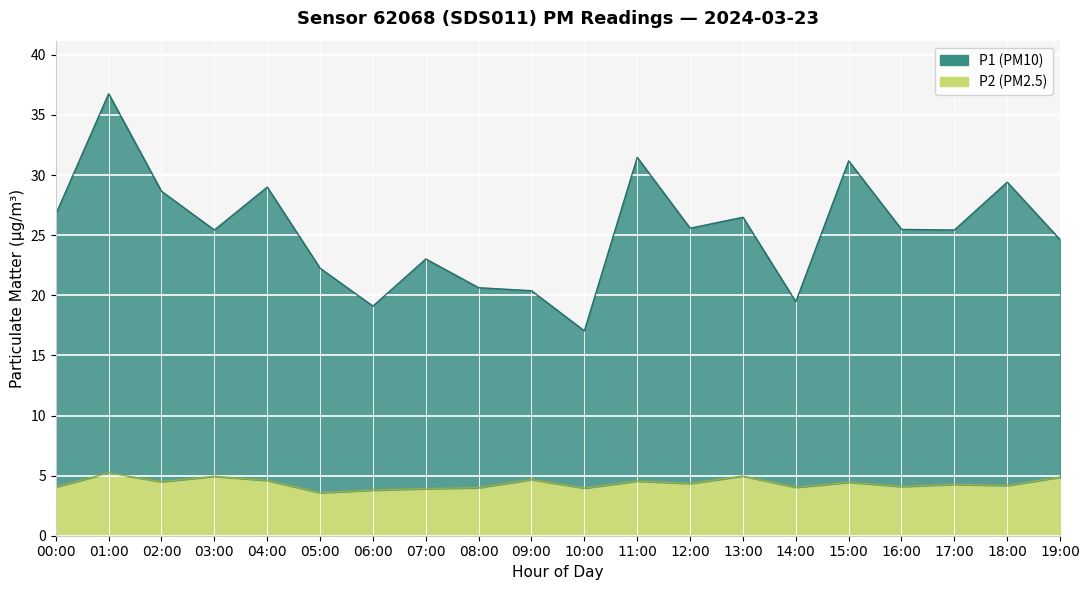

What is the average value of the P2 series?

4.4